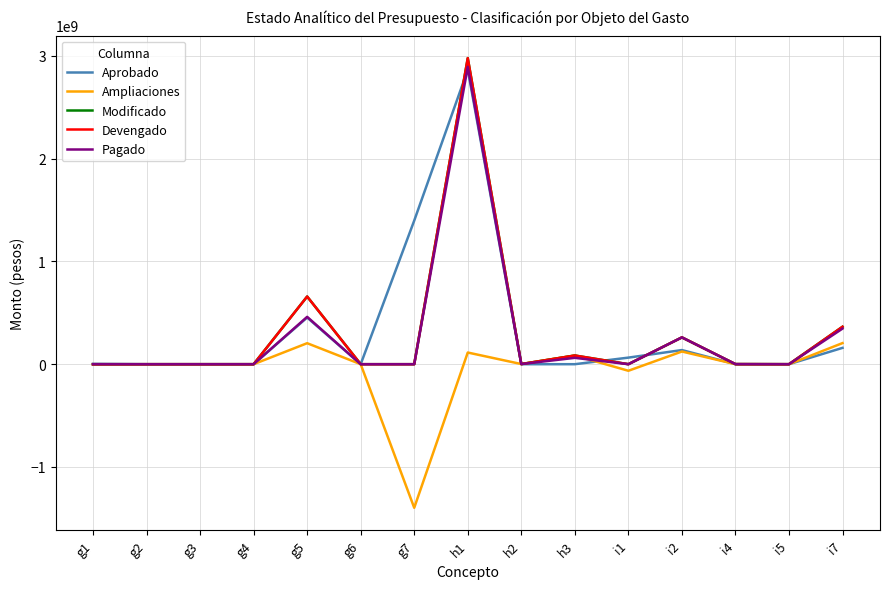

Which series has the largest total across all categories?

Aprobado